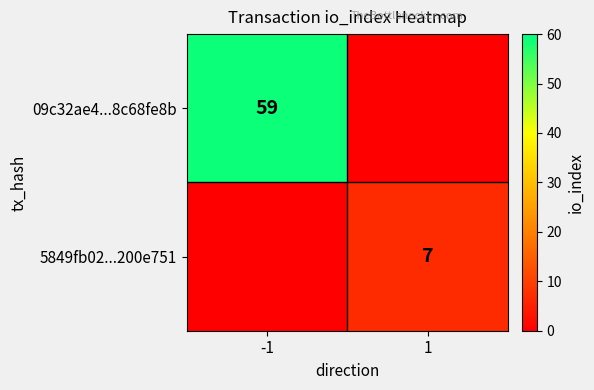

What is the average value of the 5849fb02...200e751 series?

4